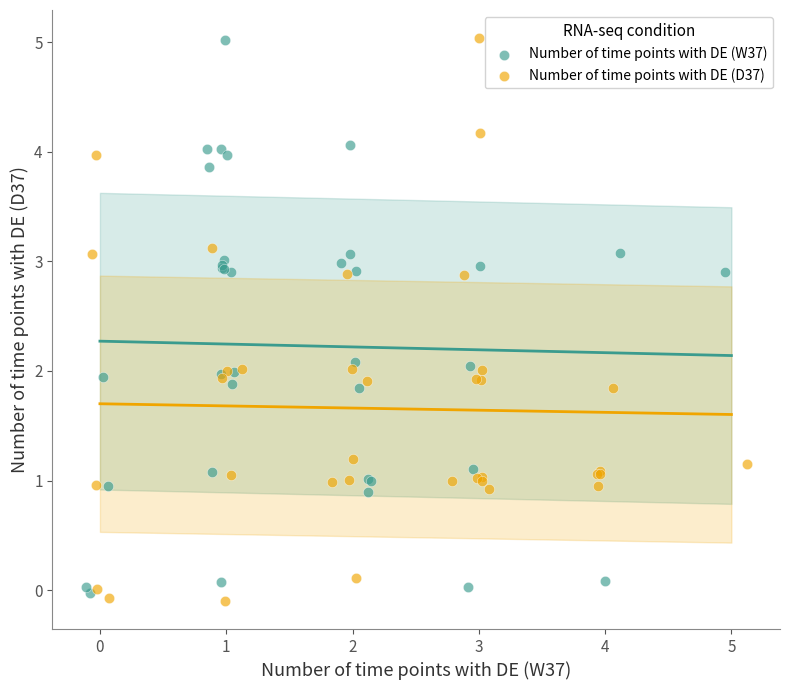

What are all the series names shown in the legend?

Number of time points with DE (W37), Number of time points with DE (D37)